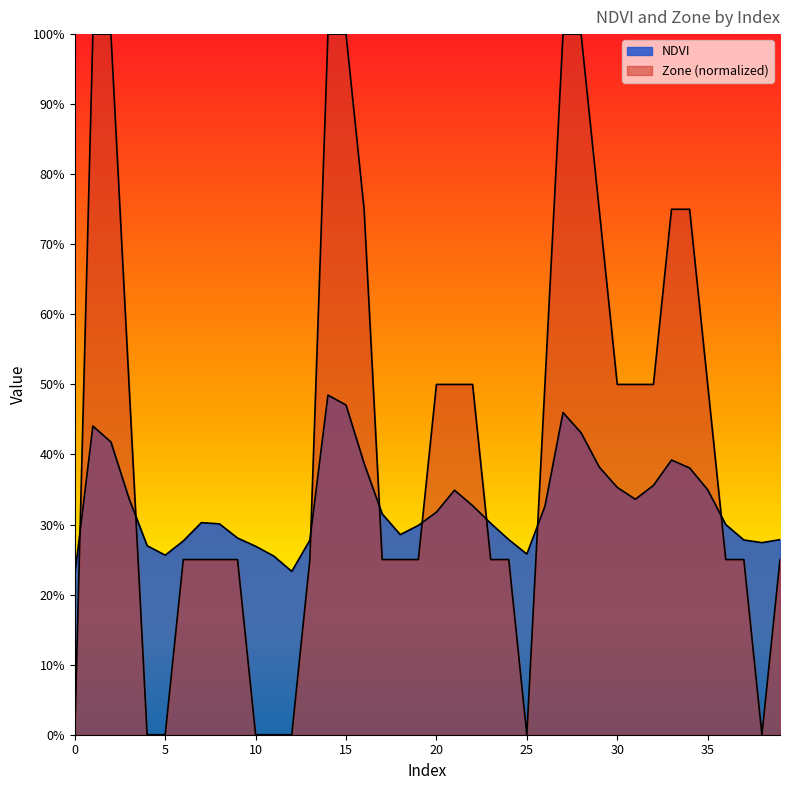

How many NDVI values are between 0 and 1?

40